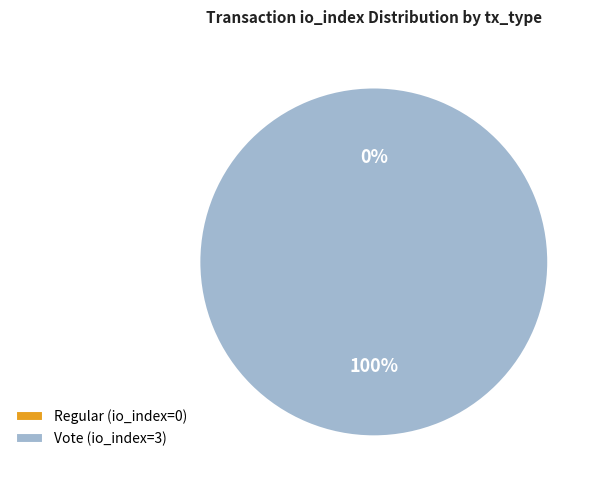

Rank the categories by value from highest to lowest.

Vote (io_index=3), Regular (io_index=0)